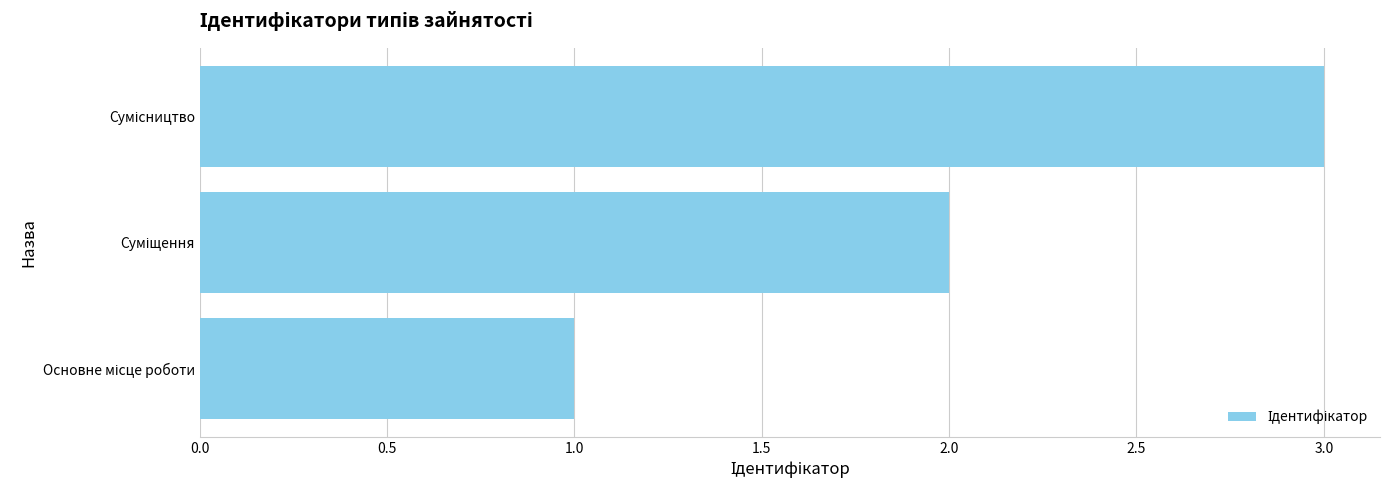

What is the sum of all values?

6